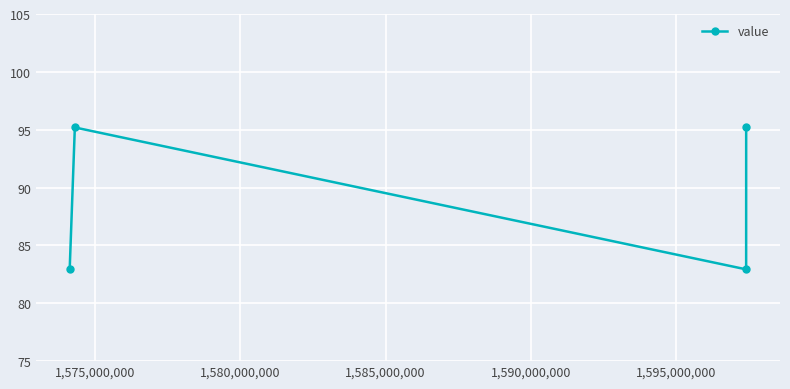

What is the minimum value shown in the chart?

82.9